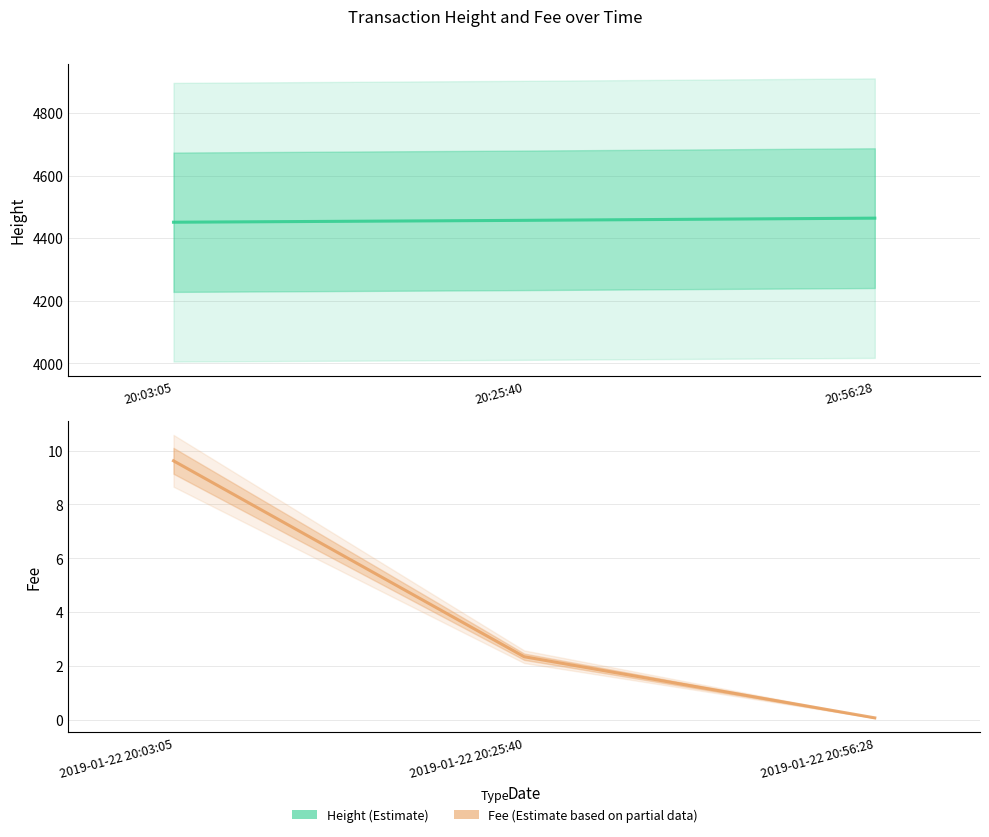

How many lines are shown in the chart?

2